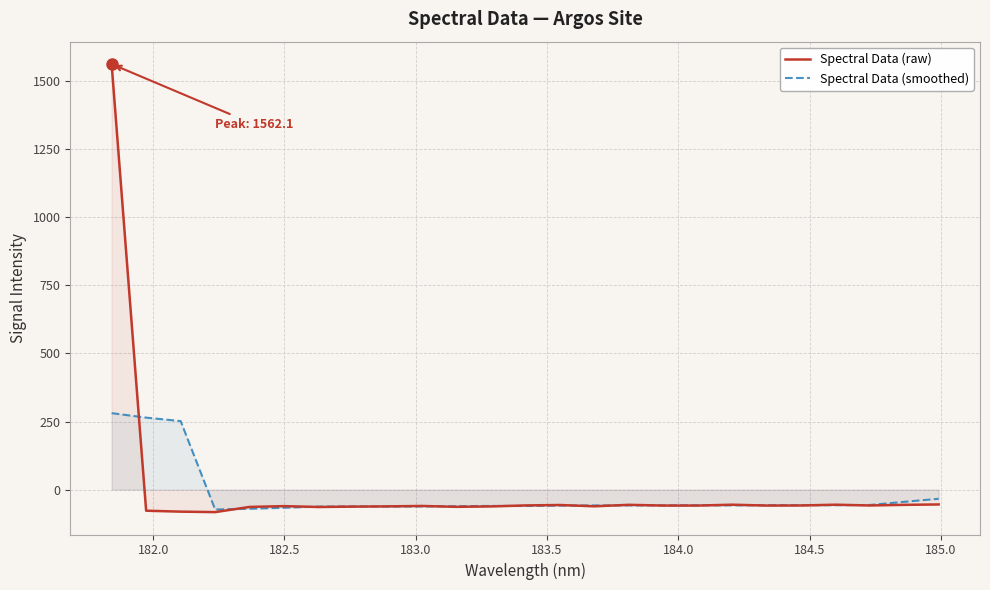

How many data points in Spectral Data (raw) are above -58?

7